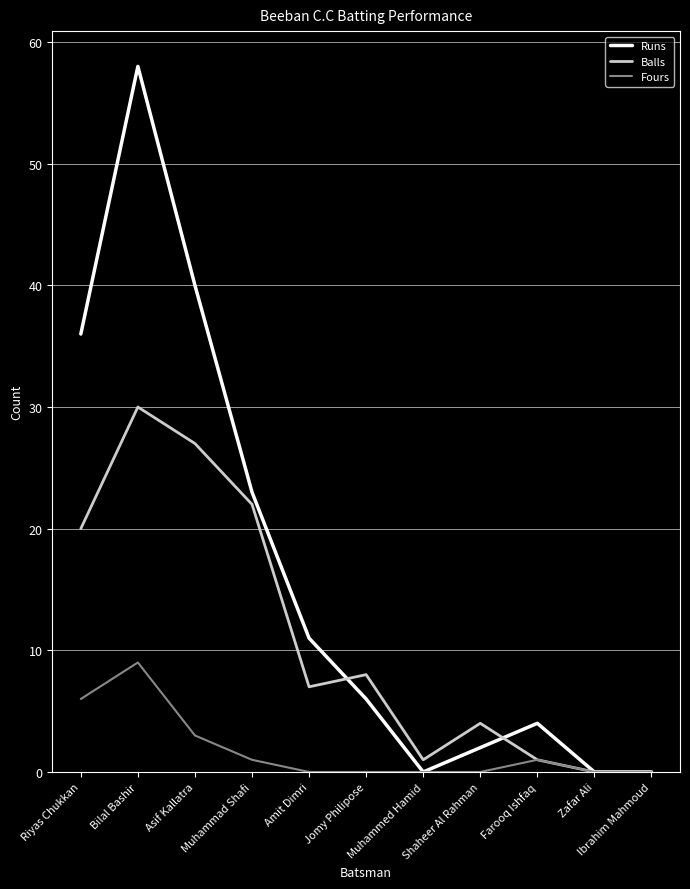

Which series has the largest total across all categories?

Runs